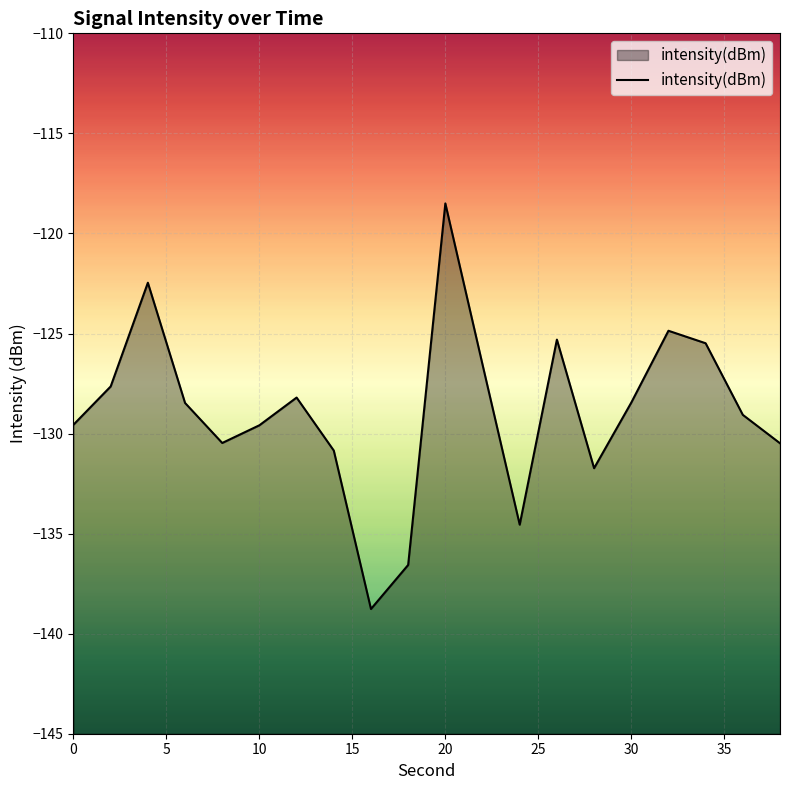

What is the approximate value at 10?

-129.6